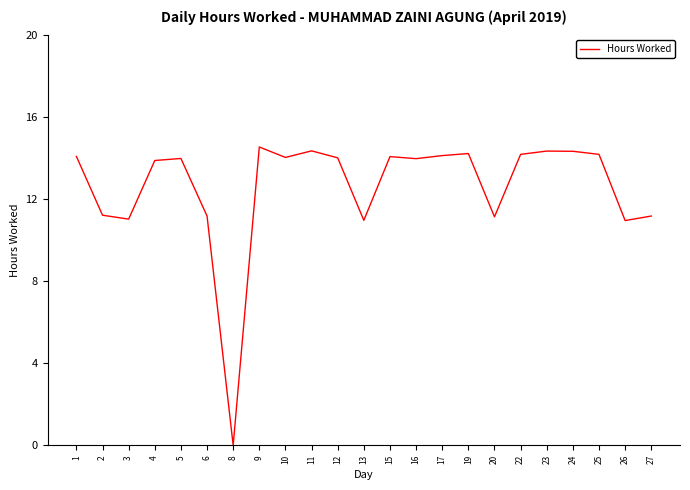

The chart shows a value of 17.8 at 27. True or false?

False